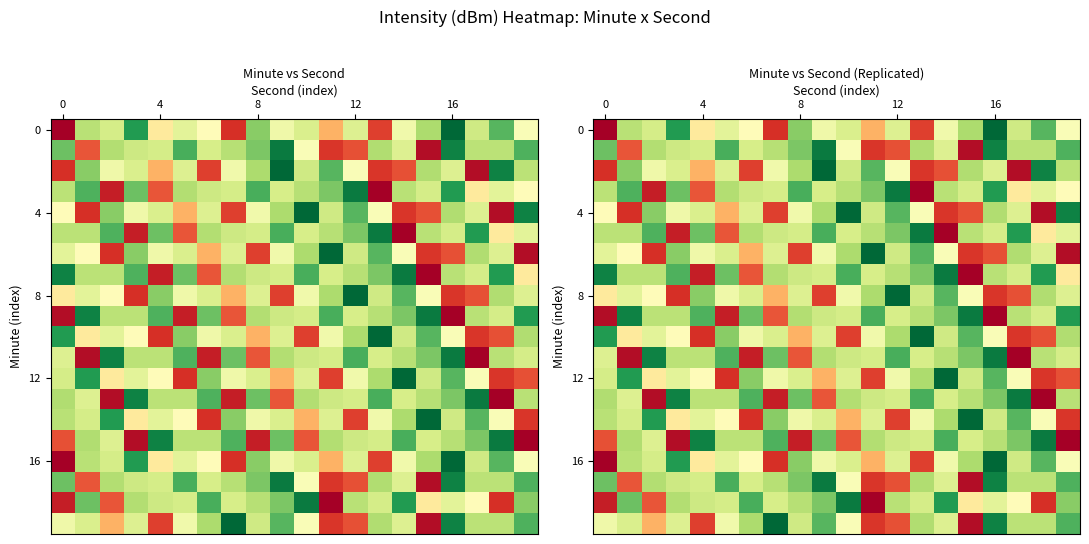

What is the average value of the 12 series?

-77.5